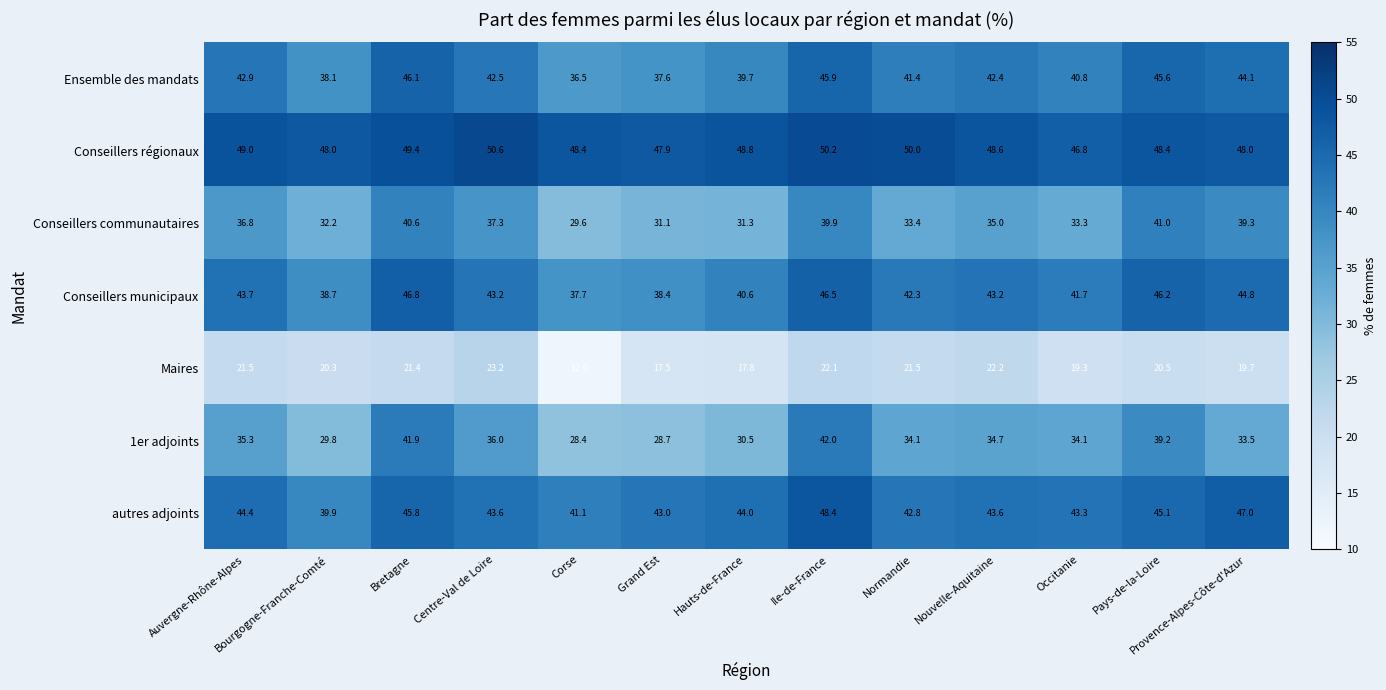

What value does the Ensemble des mandats series have at Ile-de-France?

45.9